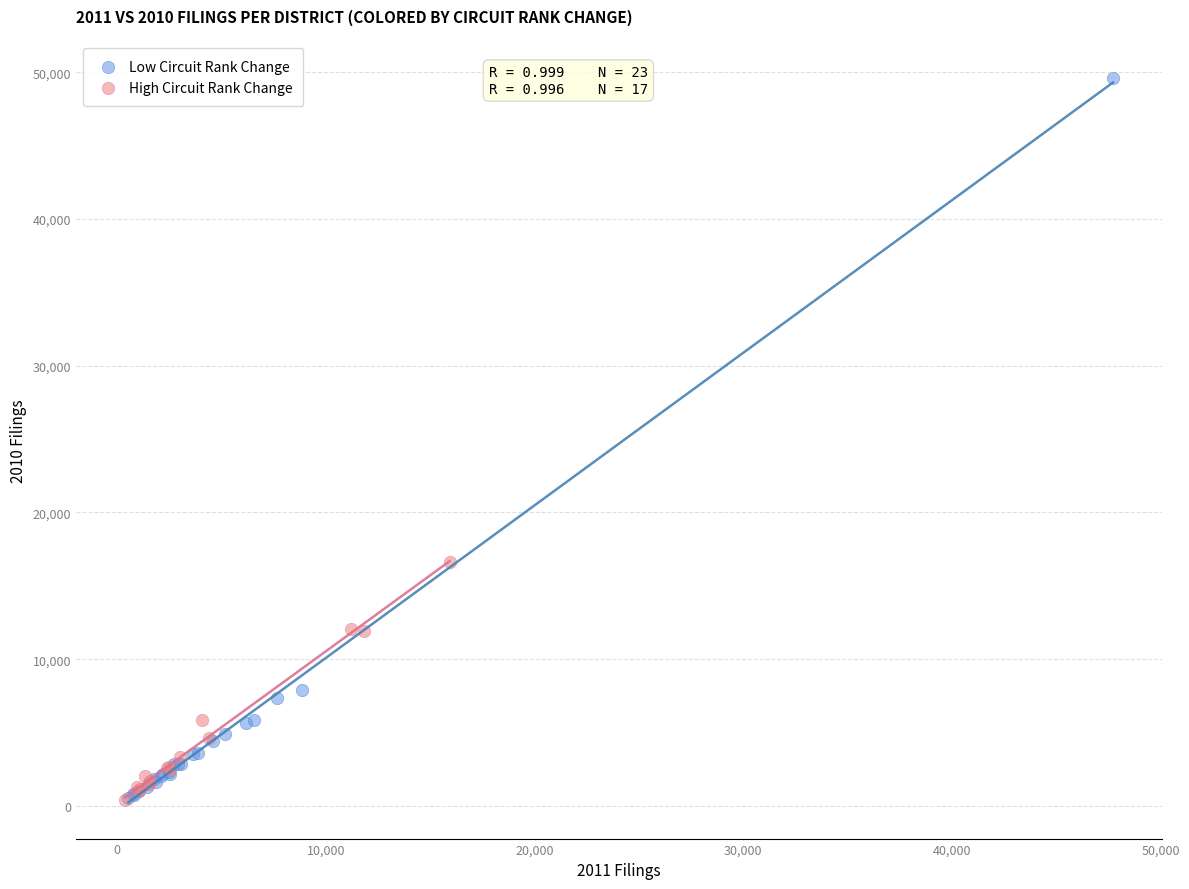

Which series reaches the maximum Y coordinate?

Low Circuit Rank Change